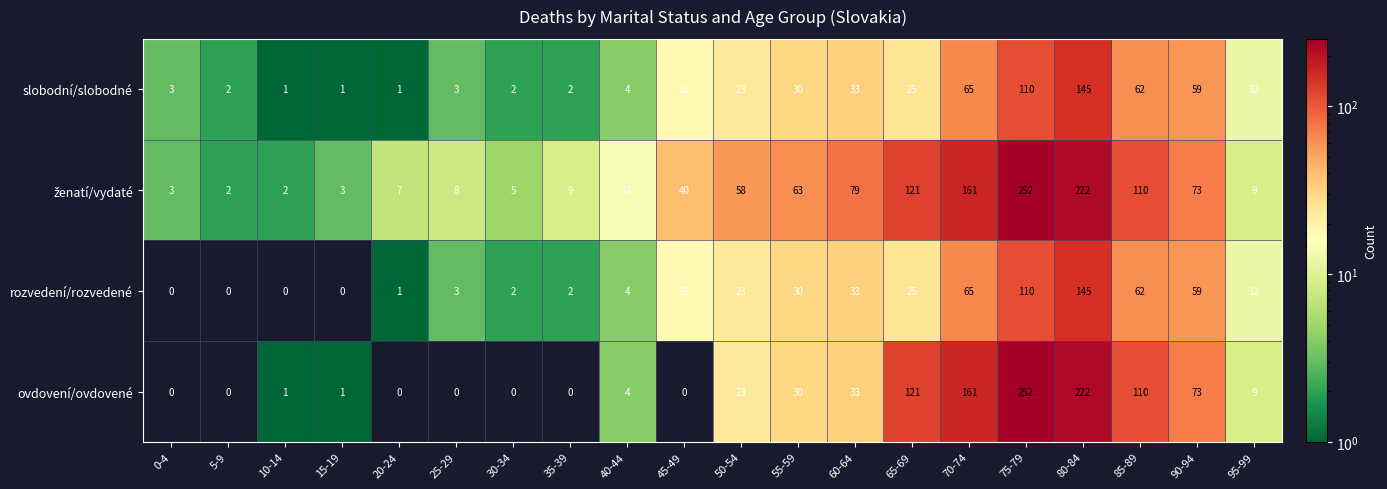

What is the difference between the second highest and minimum values in the slobodní/slobodné series?

109